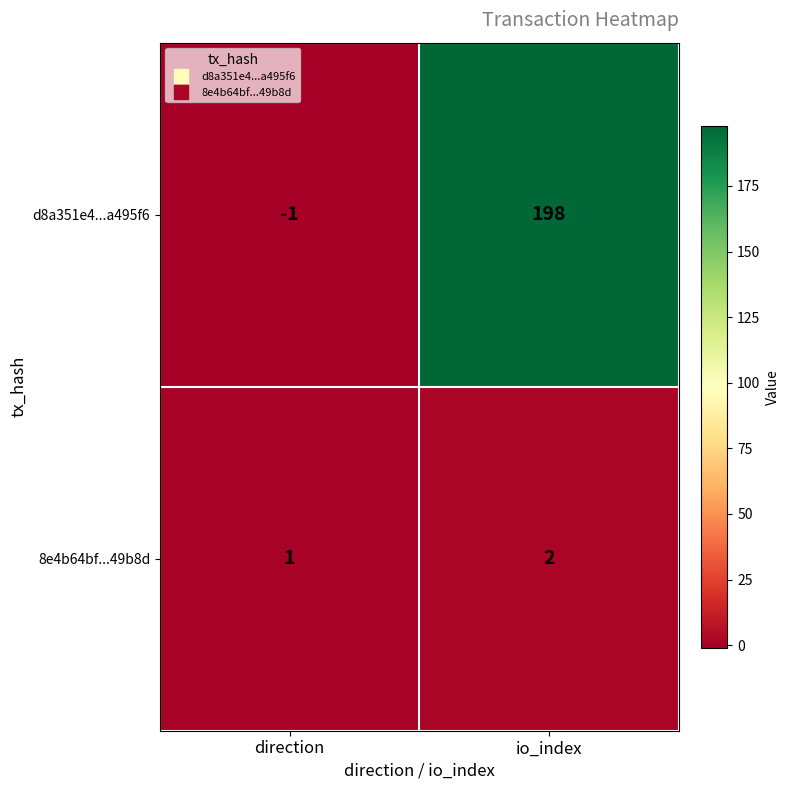

What value does the d8a351e4...a495f6 series have at io_index, to the nearest 50?

200